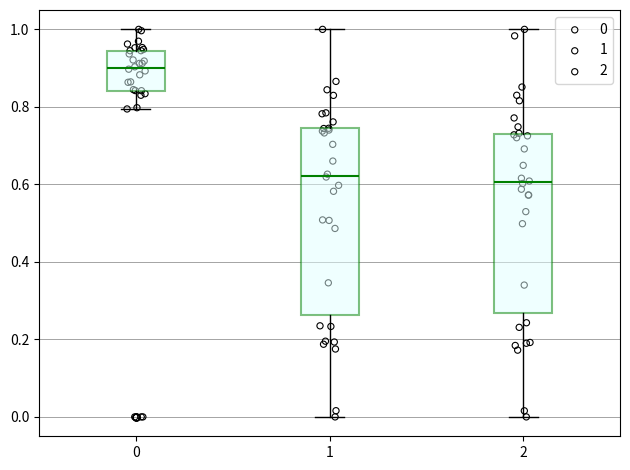

Which box's median line is the highest?

0